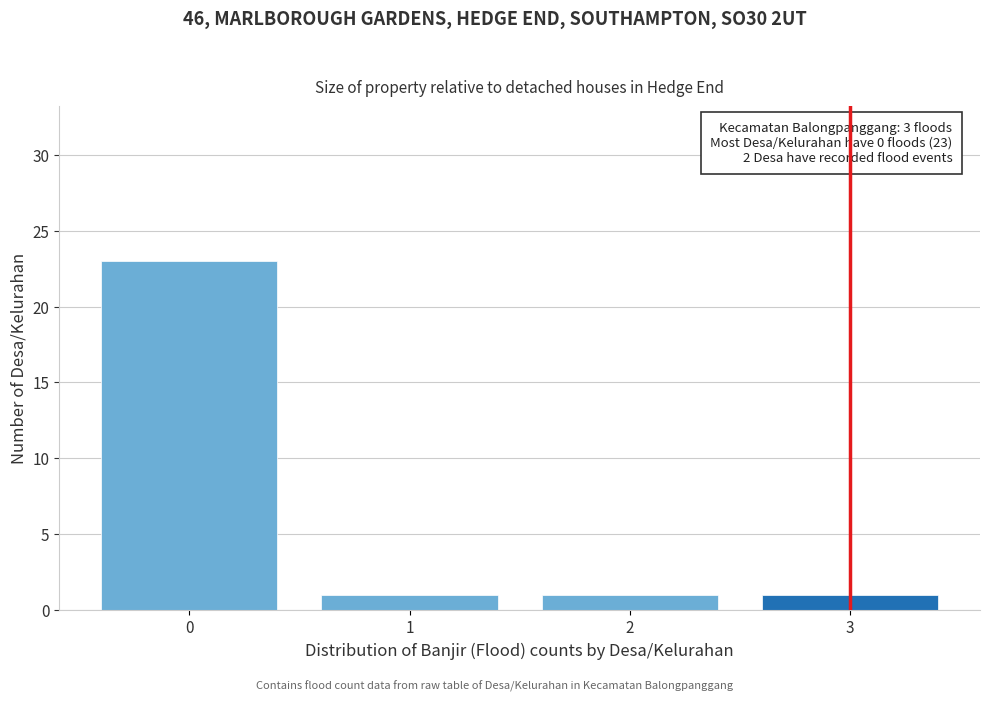

Reading left to right, transcribe all the data shown in this chart.

23	1	1	1